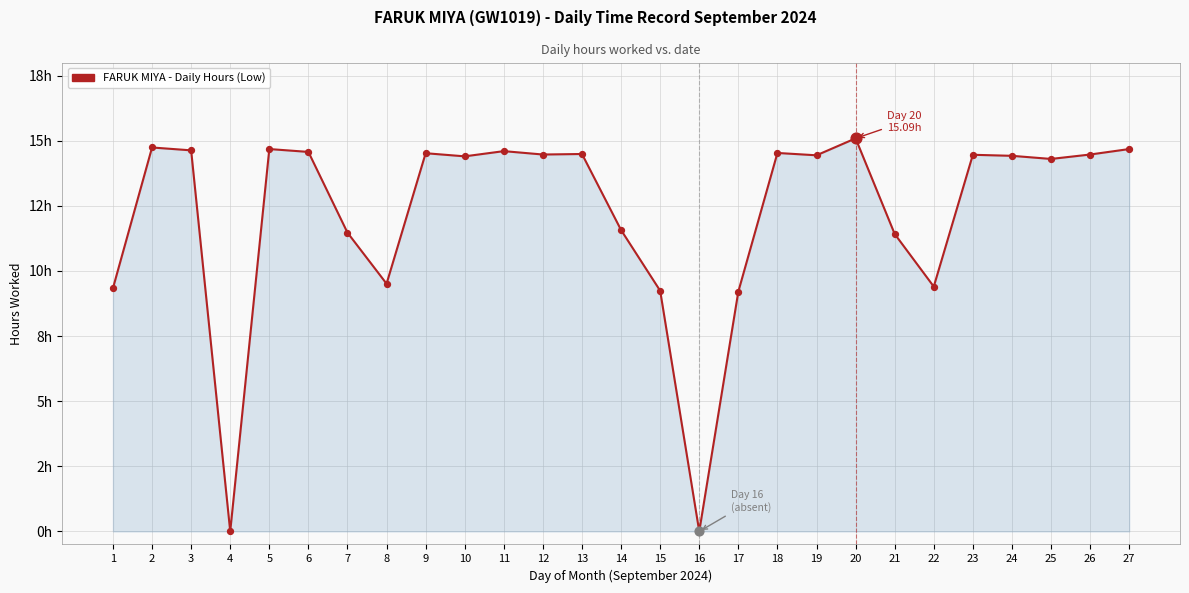

Which has a higher value, 24 or 27?

27